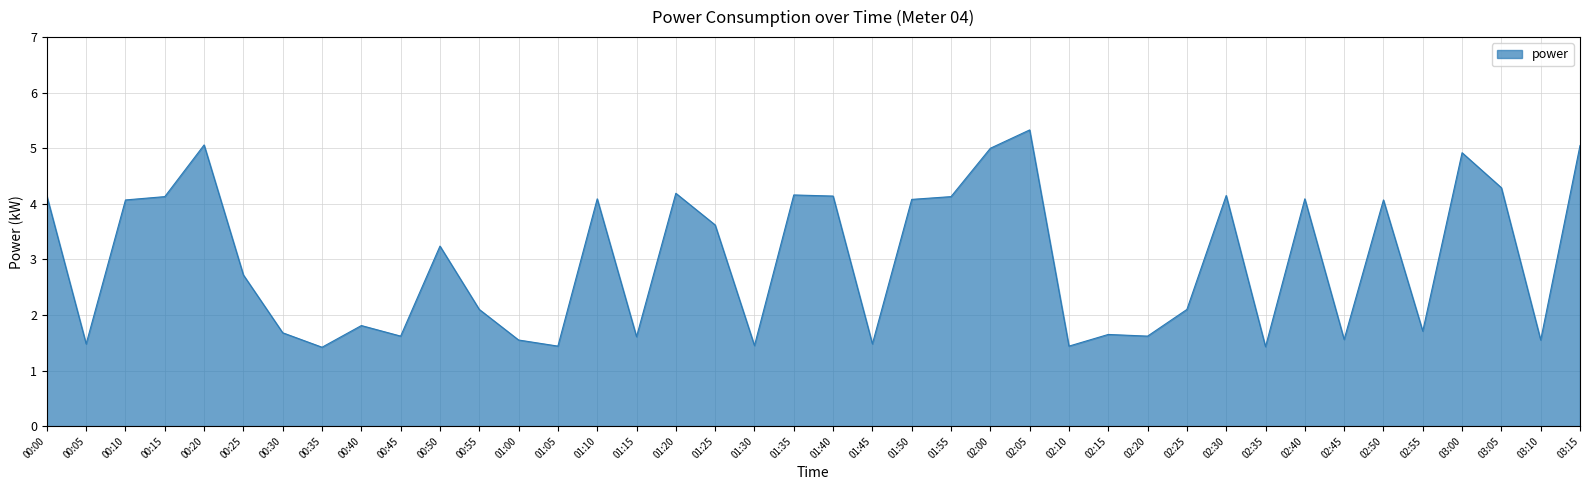

Between 02:10 and 00:20, which is larger?

00:20